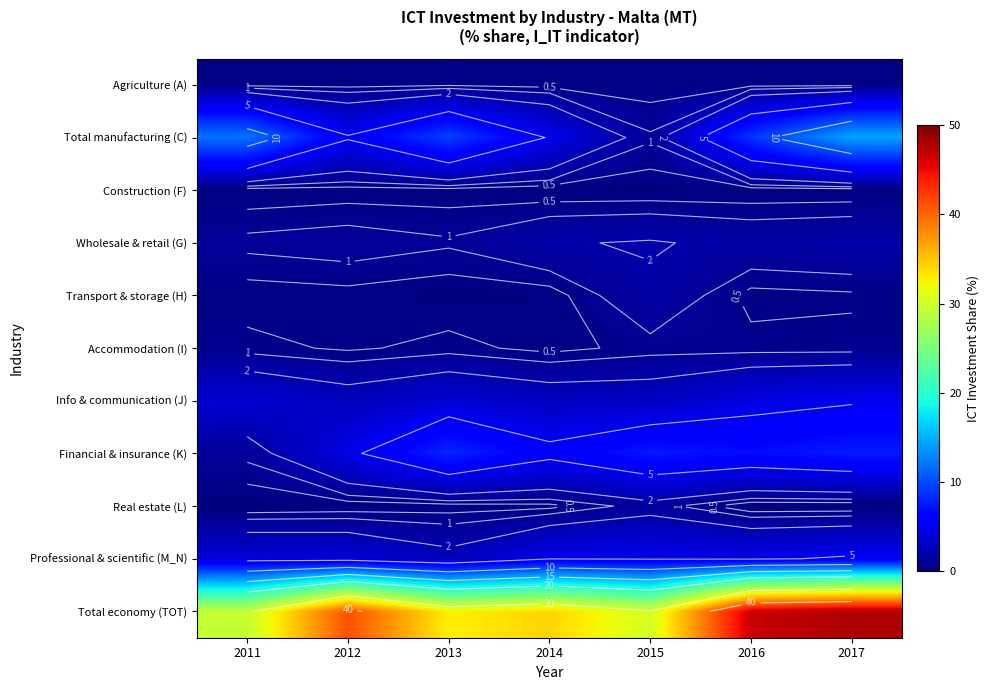

Which series has the largest total across all categories?

Total economy (TOT)